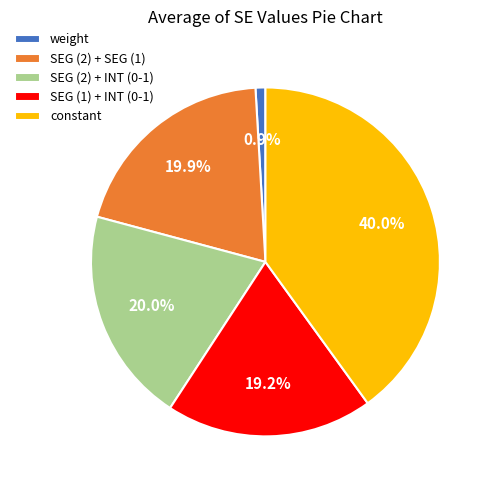

Combined, what portion of the pie is SEG (2) + INT (0-1) and SEG (2) + SEG (1)?

39.9%